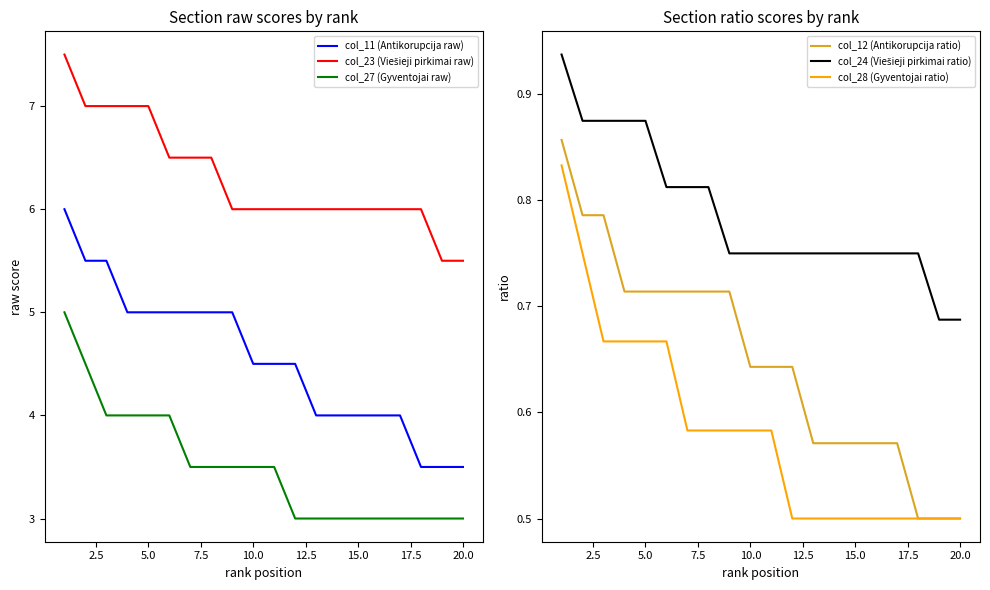

What is the lowest value of the col_23 (Viešieji pirkimai raw) series?

5.5